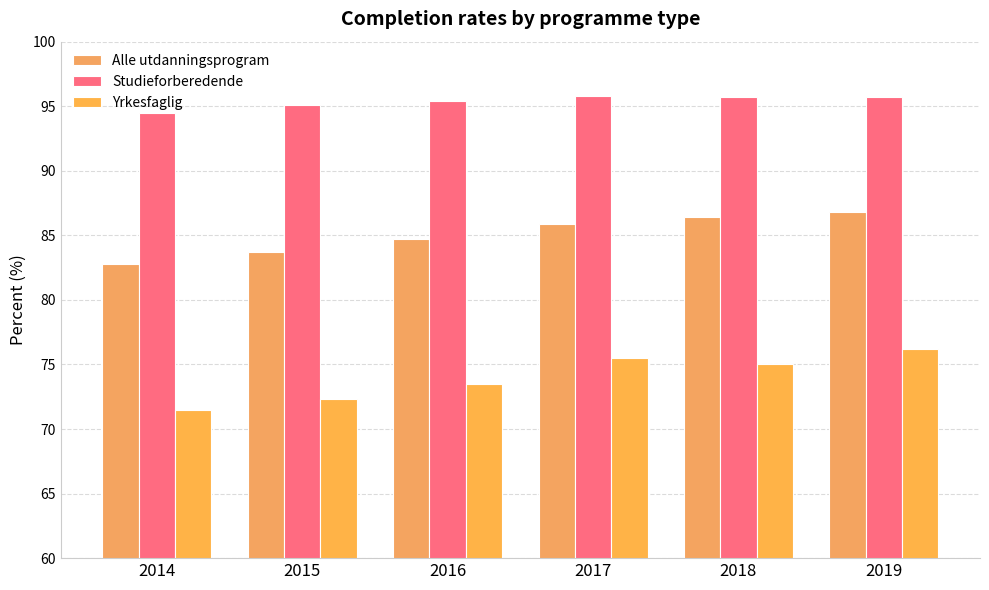

What is the difference between the second highest and second lowest values in the Yrkesfaglig series?

3.2